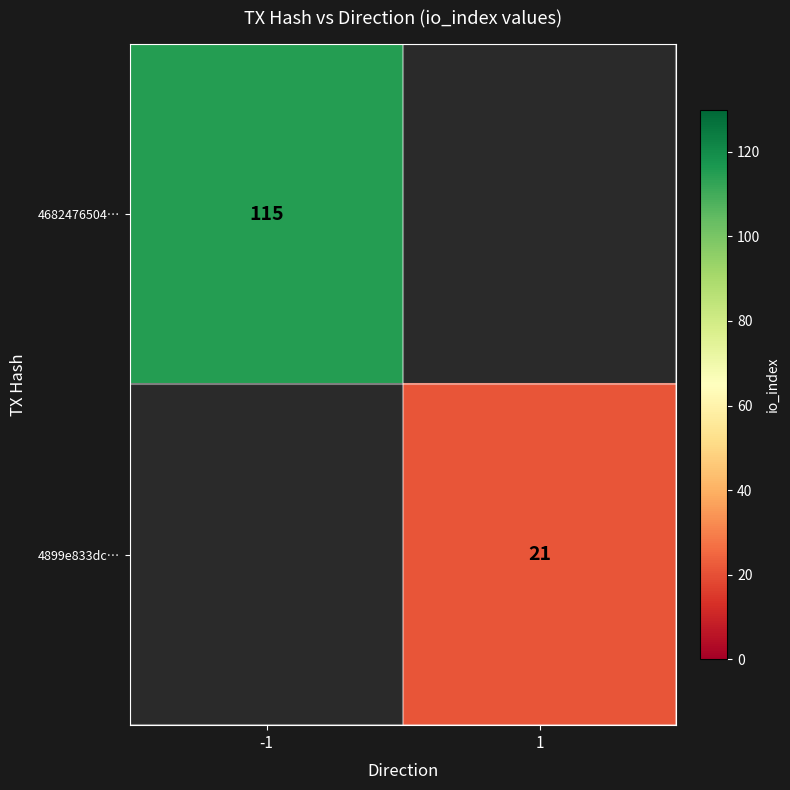

The 4899e833dc… series shows 6 at 1. True or false?

False